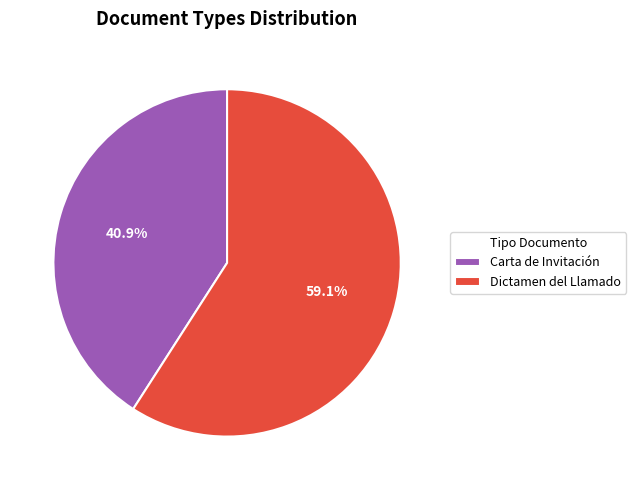

Is there a majority slice in this chart?

Yes